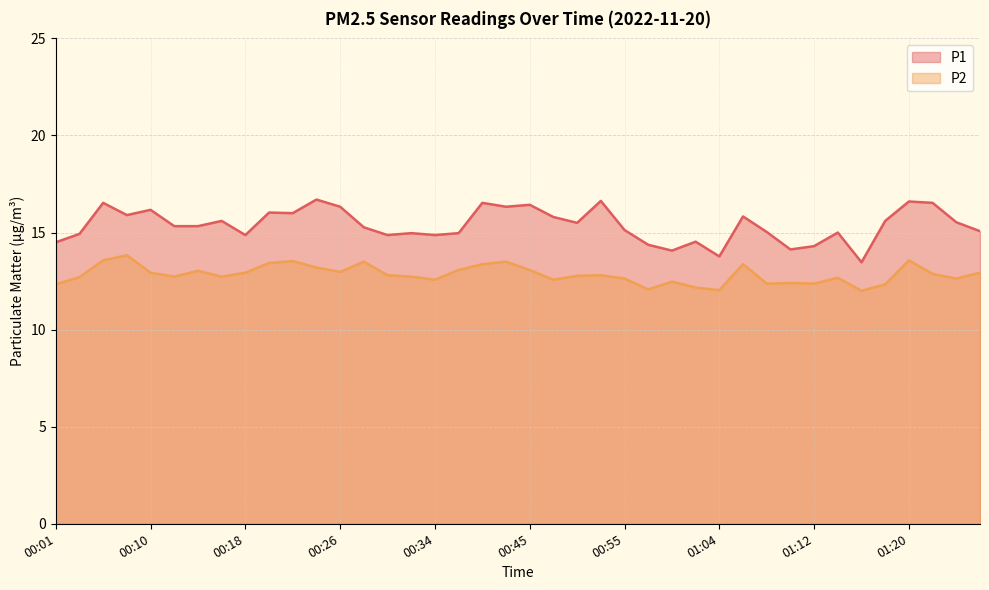

Reading left to right, list all the values displayed in this chart.

P1: 14.5	14.9	16.5	15.9	16.2	15.3	15.3	15.6	14.9	16.0	16.0	16.7	16.3	15.3	14.9	15.0	14.9	15.0	16.5	16.3	16.4	15.8	15.5	16.6	15.1	14.4	14.1	14.5	13.8	15.8	15.0	14.1	14.3	15.0	13.5	15.6	16.6	16.5	15.5	15.1
P2: 12.3	12.7	13.6	13.8	12.9	12.7	13.0	12.7	12.9	13.4	13.5	13.2	13.0	13.5	12.8	12.7	12.6	13.1	13.4	13.5	13.1	12.6	12.8	12.8	12.6	12.1	12.5	12.2	12.0	13.4	12.4	12.4	12.4	12.7	12.0	12.3	13.6	12.9	12.6	12.9